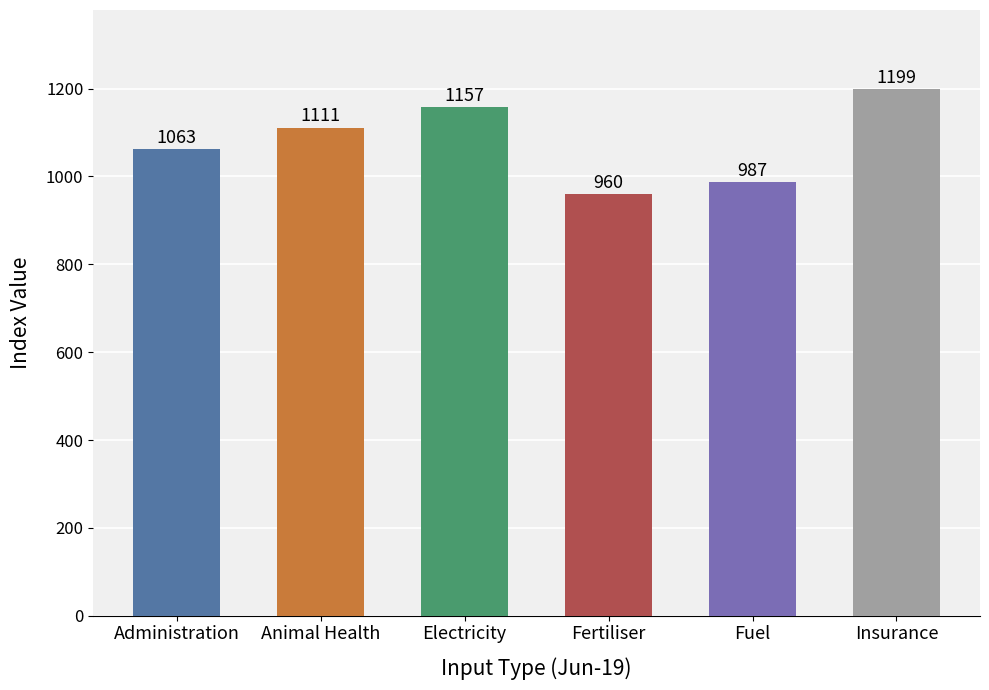

Rank the categories by value from lowest to highest.

Fertiliser, Fuel, Administration, Animal Health, Electricity, Insurance